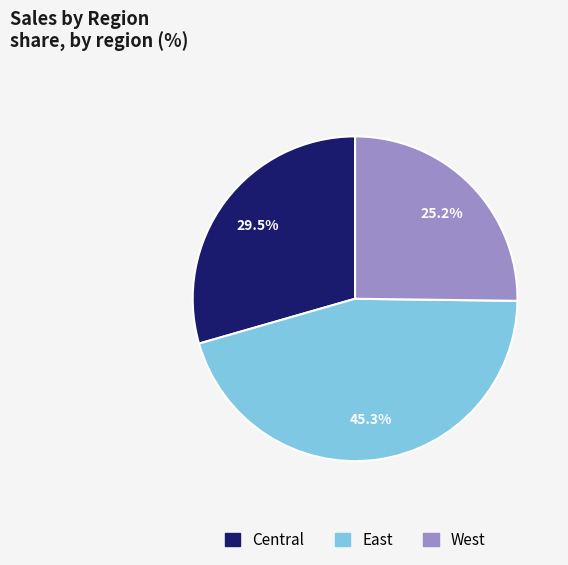

Rank the categories by value from lowest to highest.

West, Central, East